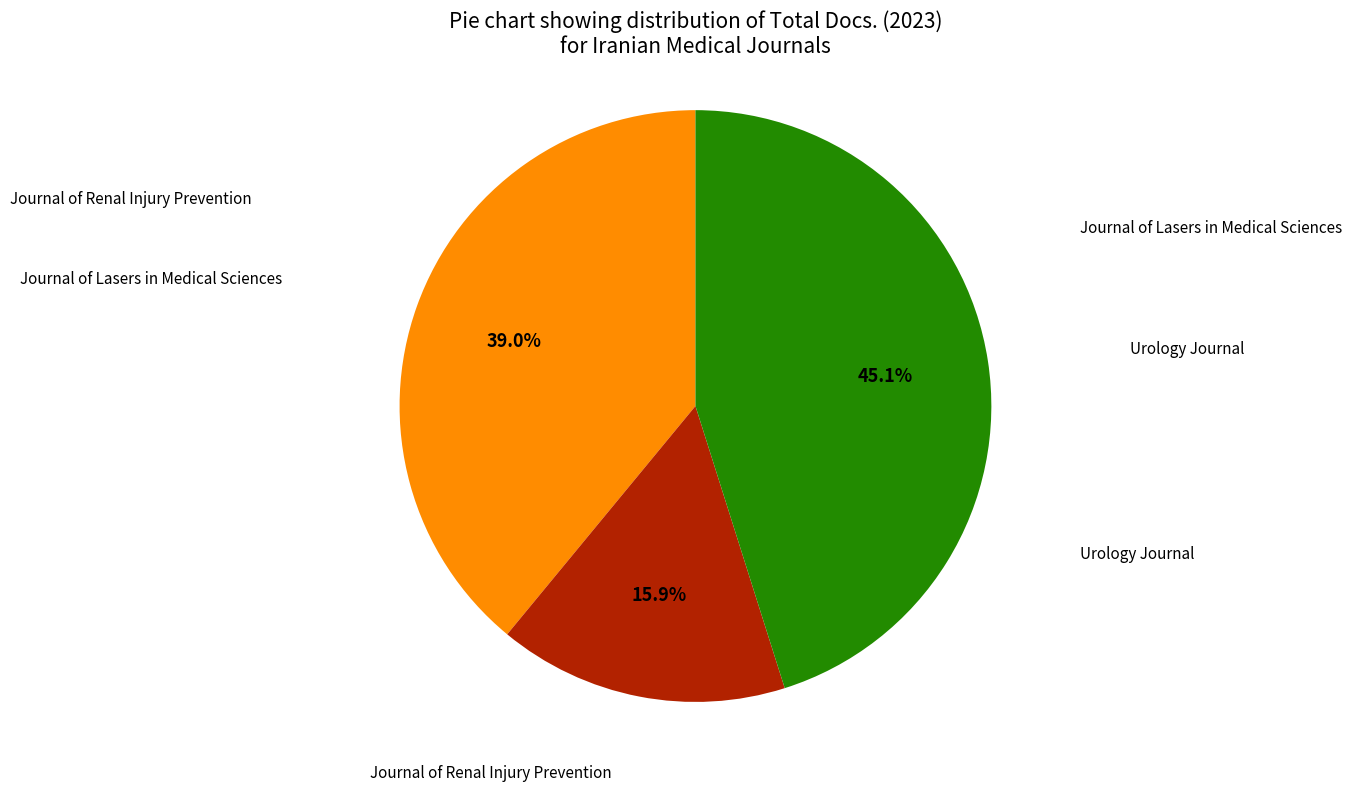

Does any single category account for the majority?

No